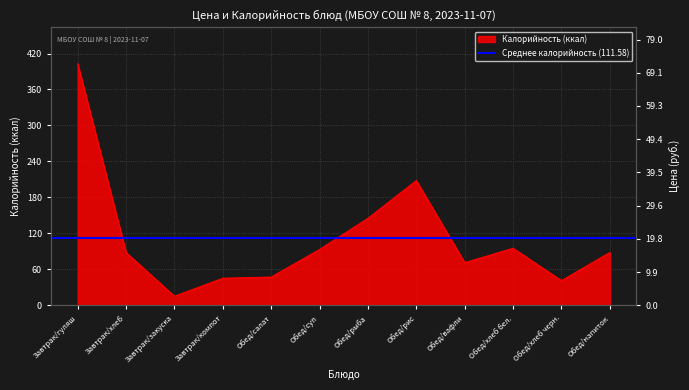

The value at Обед/суп is 93. True or false?

True